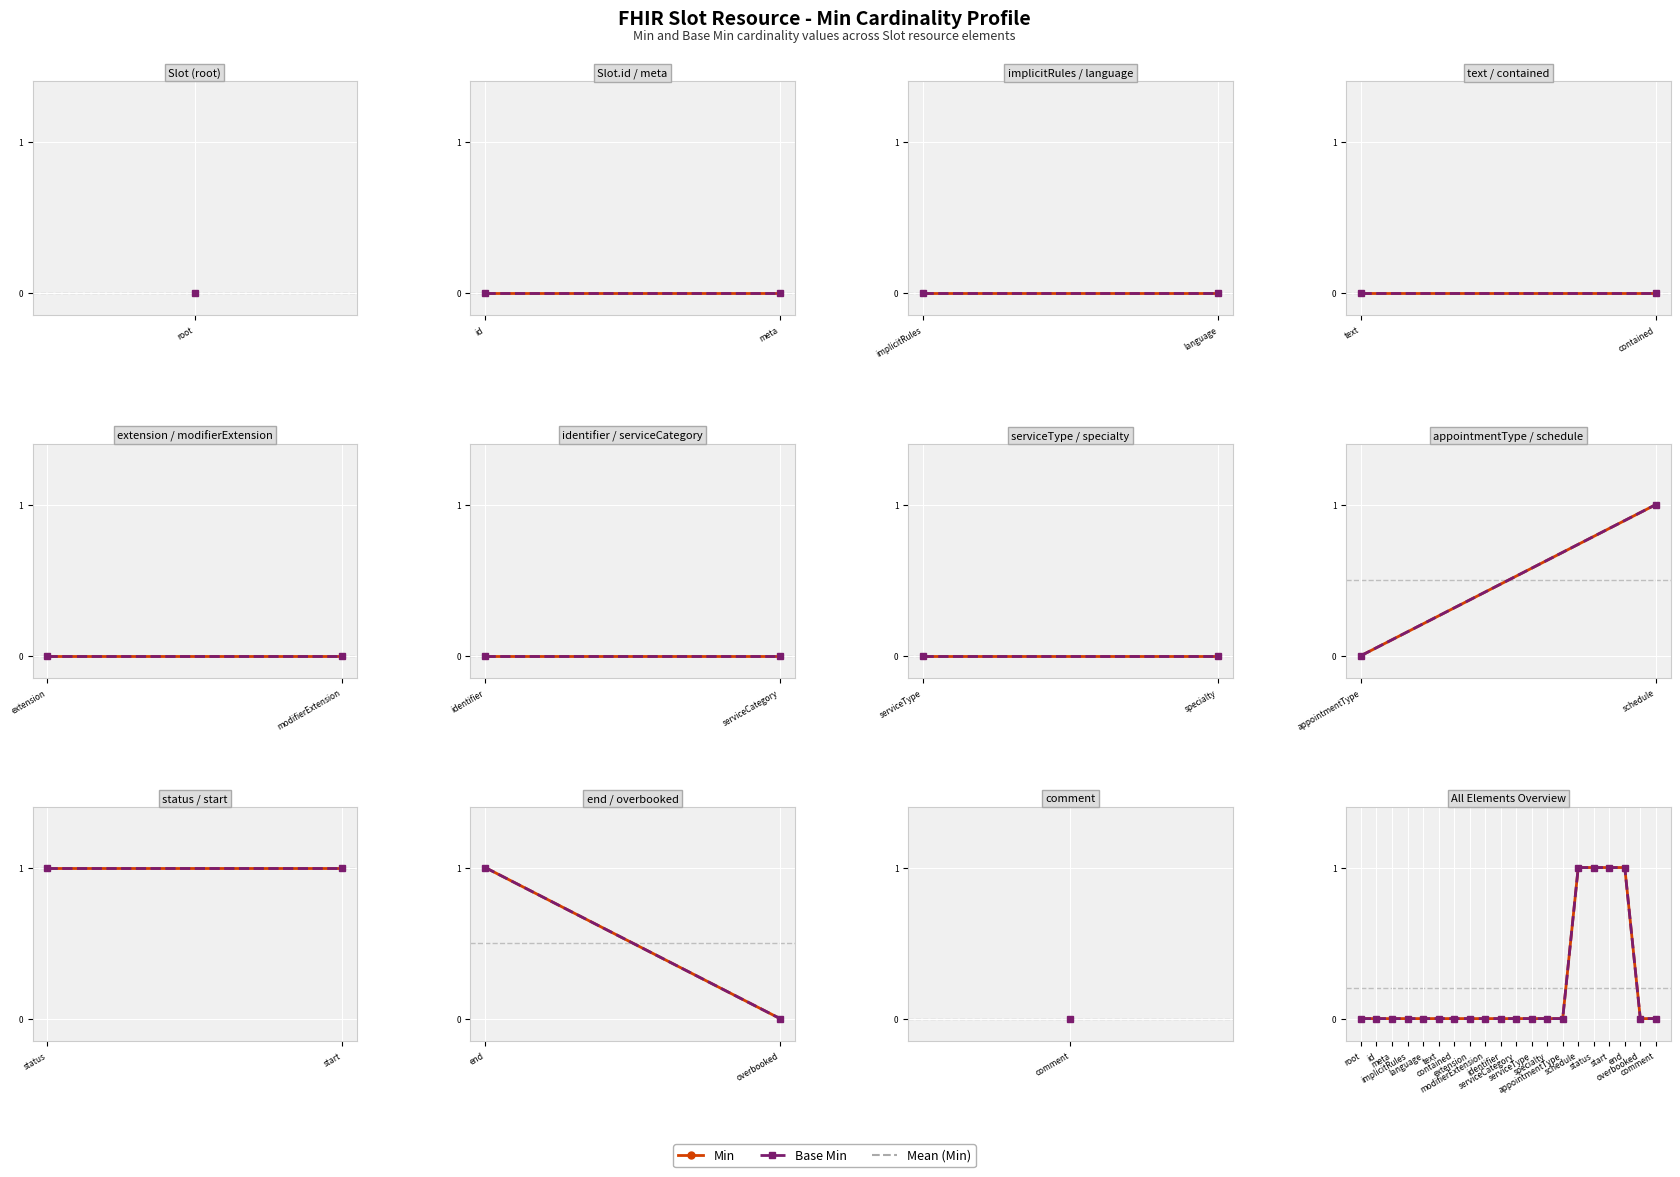

True or false: Min and Base Min cross at least once.

False